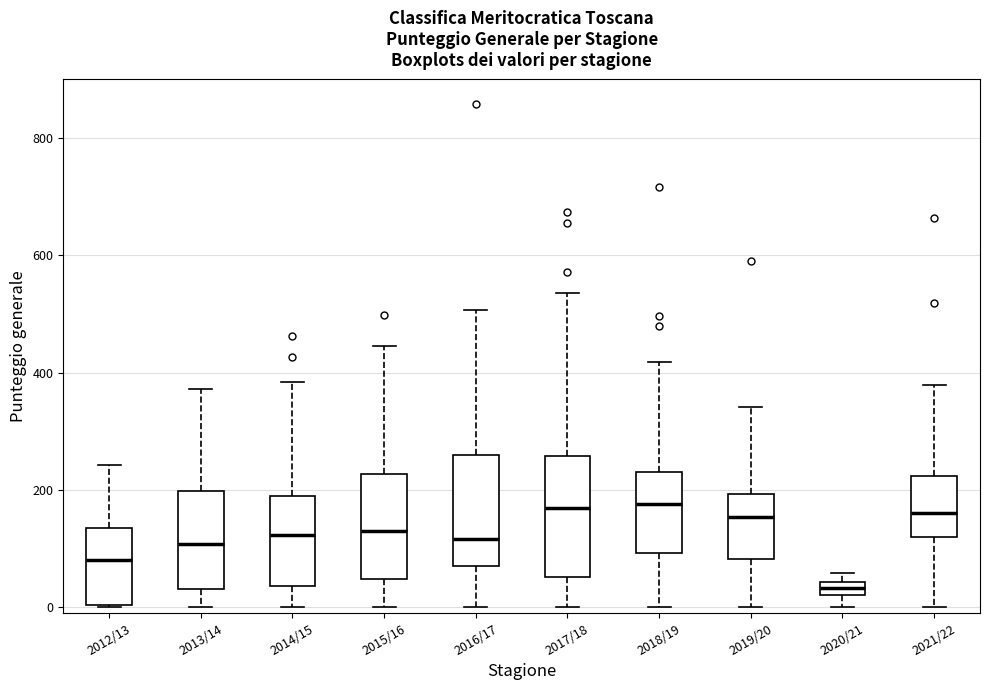

Which box has the lowest median line?

2020/21